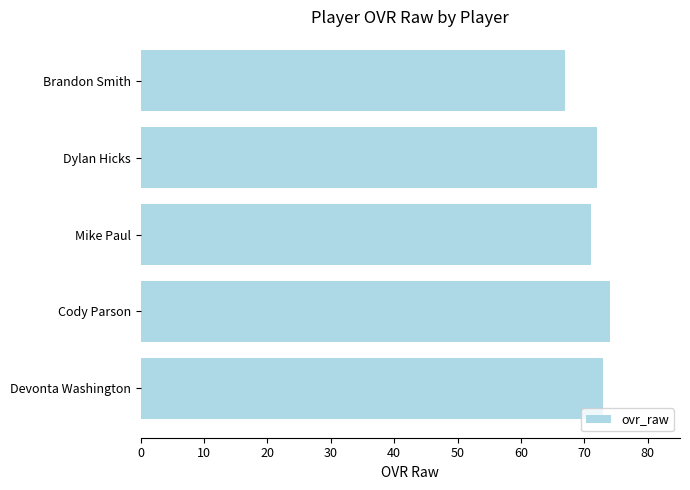

Reading bottom to top, transcribe all the data shown in this chart.

Devonta Washington=73	Cody Parson=74	Mike Paul=71	Dylan Hicks=72	Brandon Smith=67